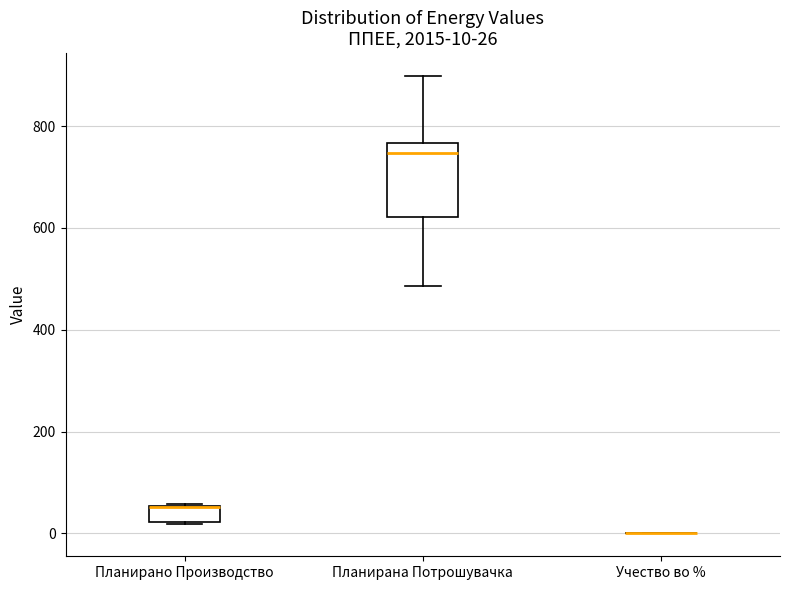

Which box is the tallest, from its lower edge to its upper edge?

Планирана Потрошувачка